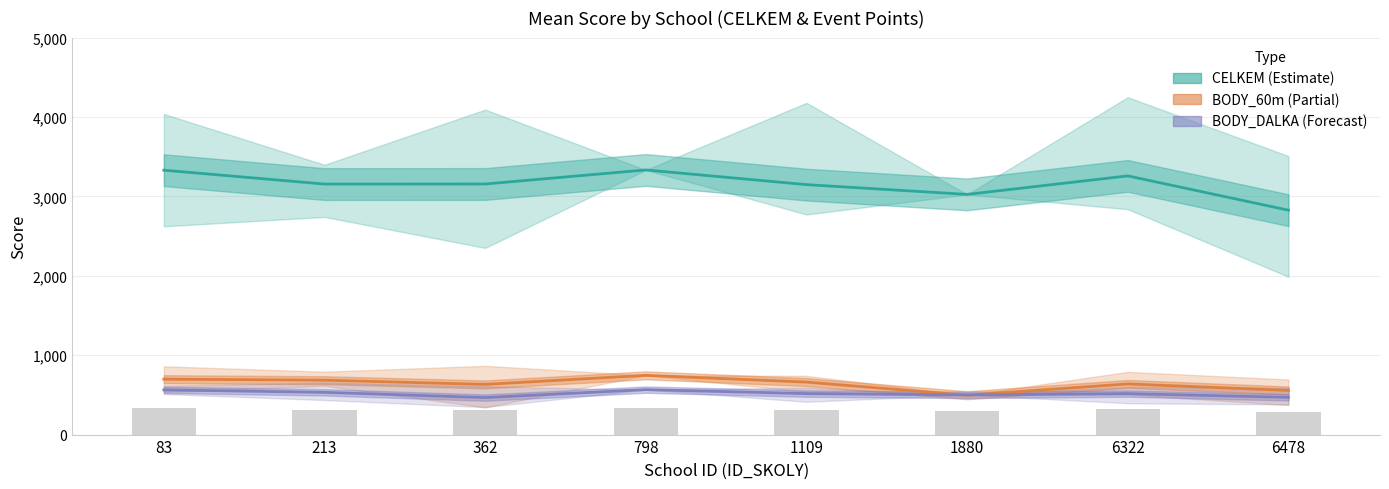

Reading left to right, list all the values displayed in this chart.

CELKEM (Estimate): 83=3330	213=3155	362=3156	798=3333	1109=3148	1880=3025	6322=3258	6478=2826
BODY_60m (Partial): 83=698	213=685	362=632	798=746	1109=661	1880=496	6322=638	6478=556
BODY_DALKA (Forecast): 83=563	213=532	362=466	798=566	1109=516	1880=500	6322=516	6478=469